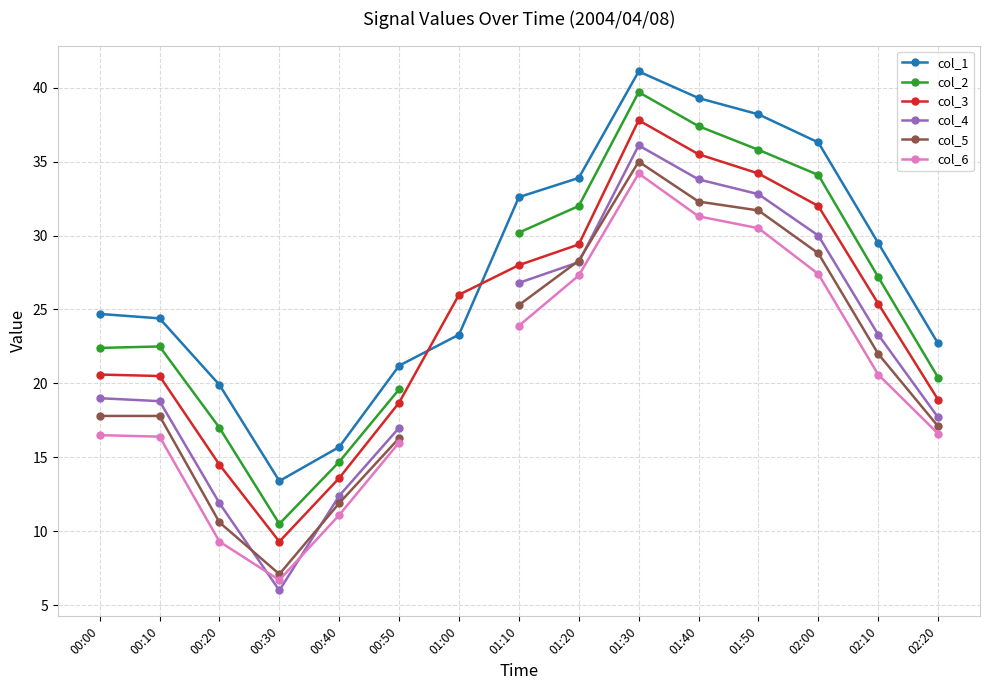

At which label does col_6 reach its minimum?

00:30